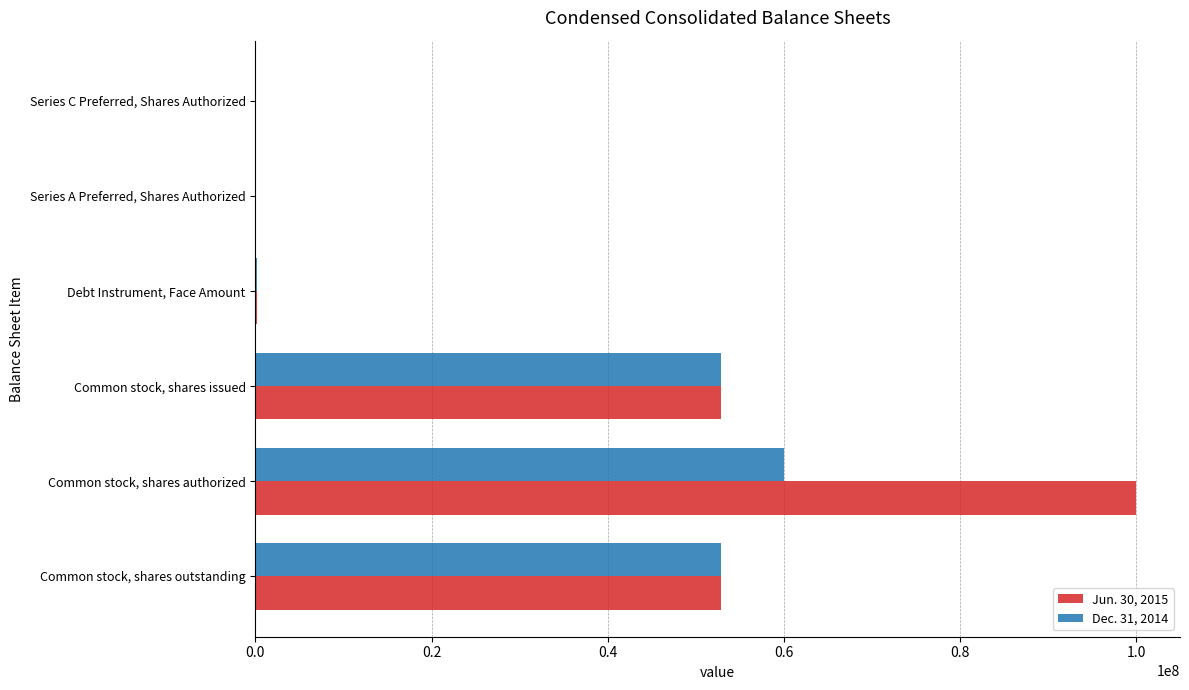

Which series has the largest total across all categories?

Jun. 30, 2015